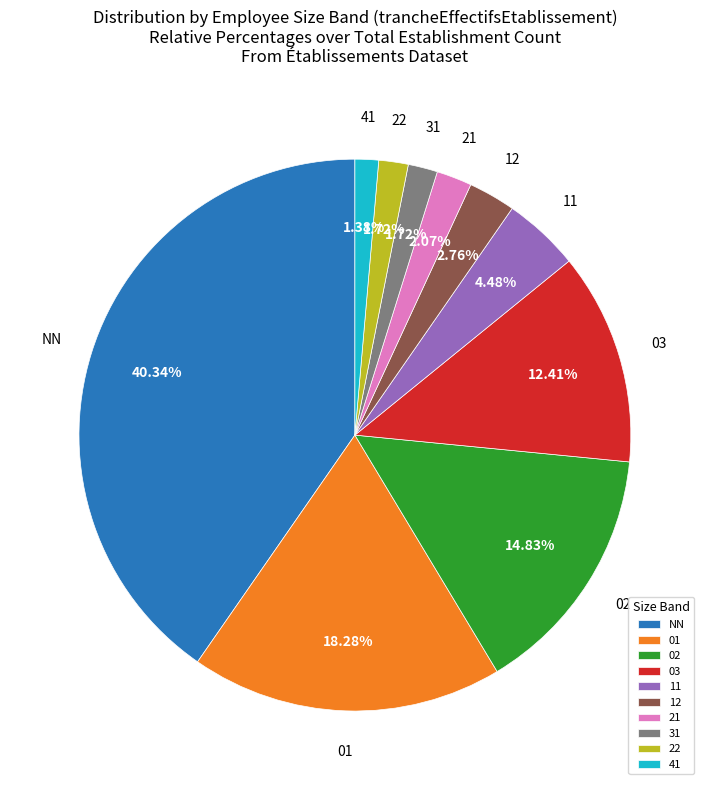

What is the total percentage of 22 and 11?

6.2%